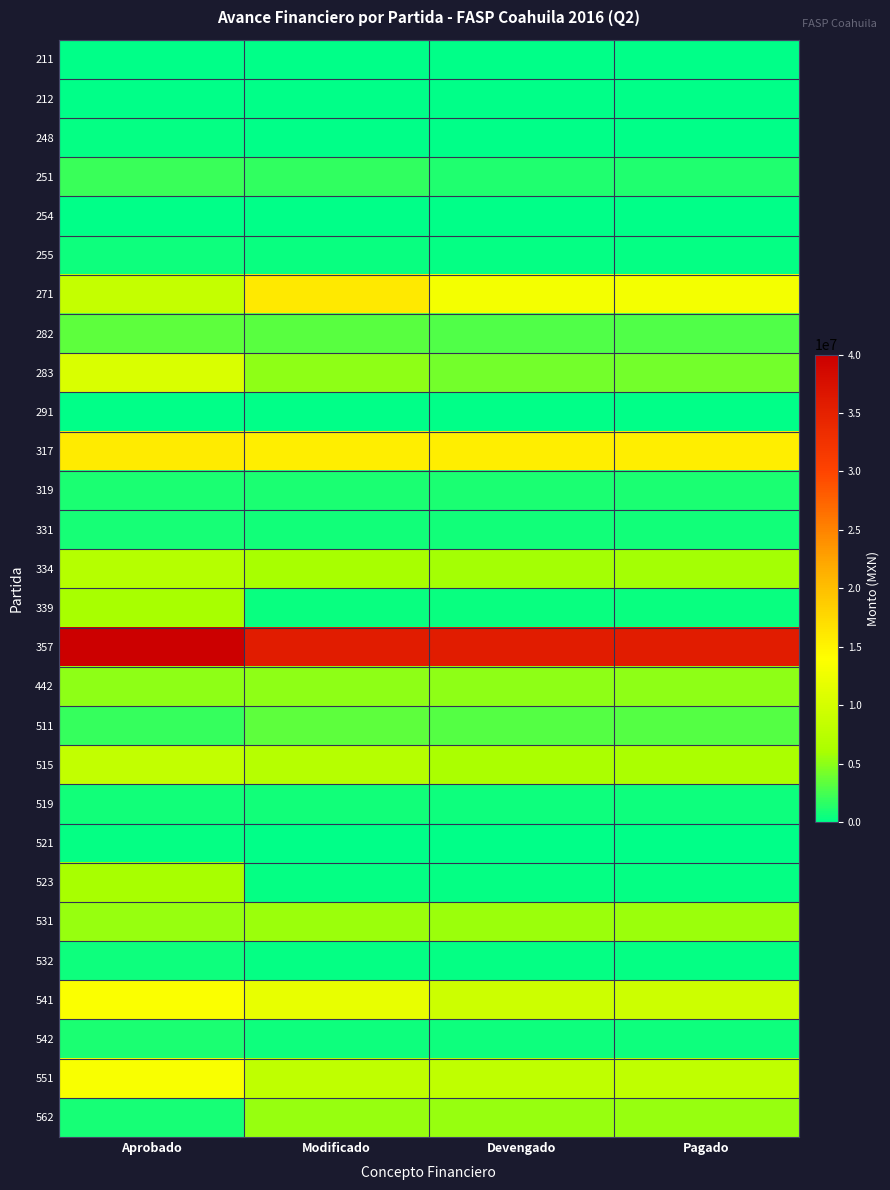

At how many categories does at least one series exceed 226588?

4